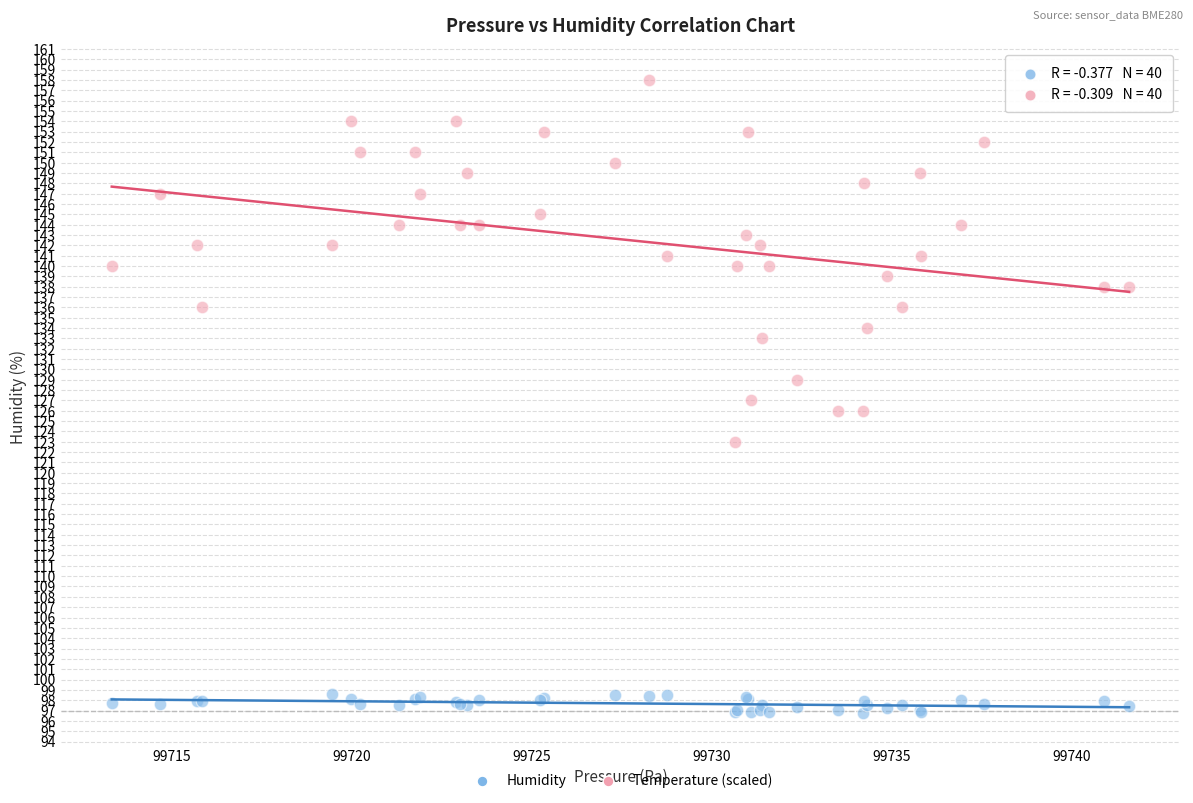

Which series reaches the minimum Y coordinate?

Humidity